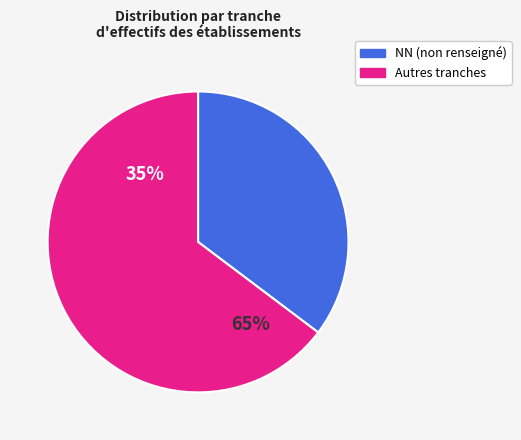

Is it true that NN is 26% of the pie?

False